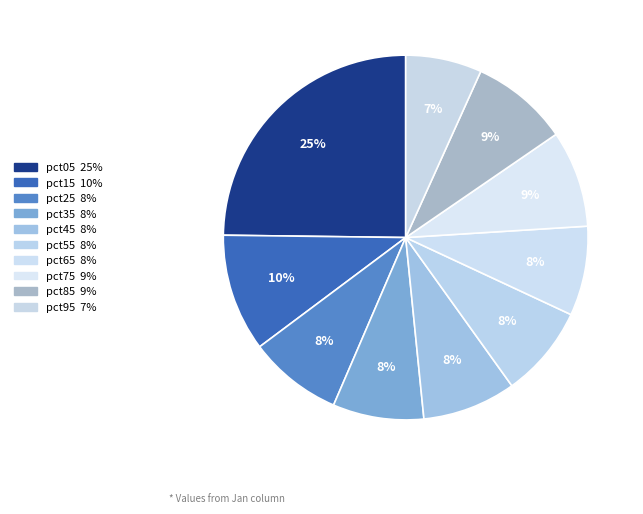

Is the sum of pct25 and pct85 greater than half?

No